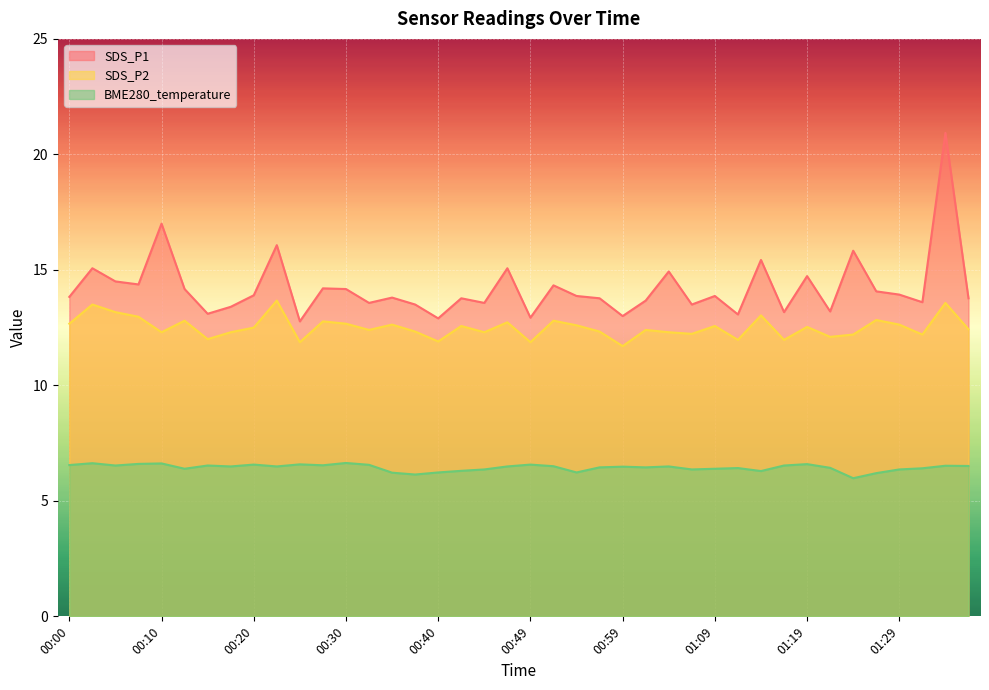

What is the sum of the BME280_temperature values at 01:26 and 00:08?

12.8